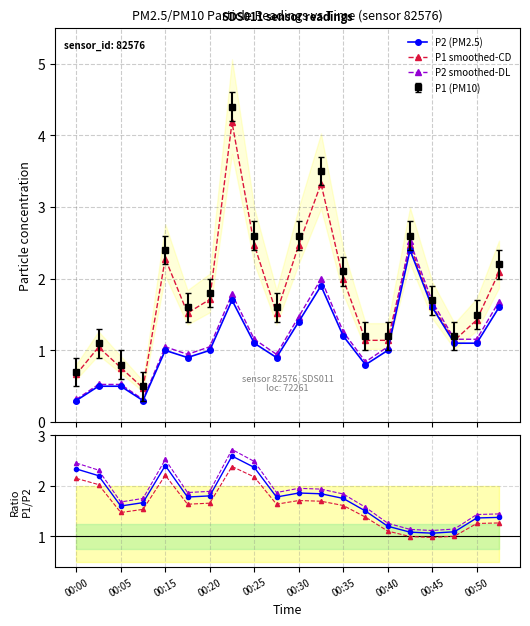

How many lines are shown in the chart?

4